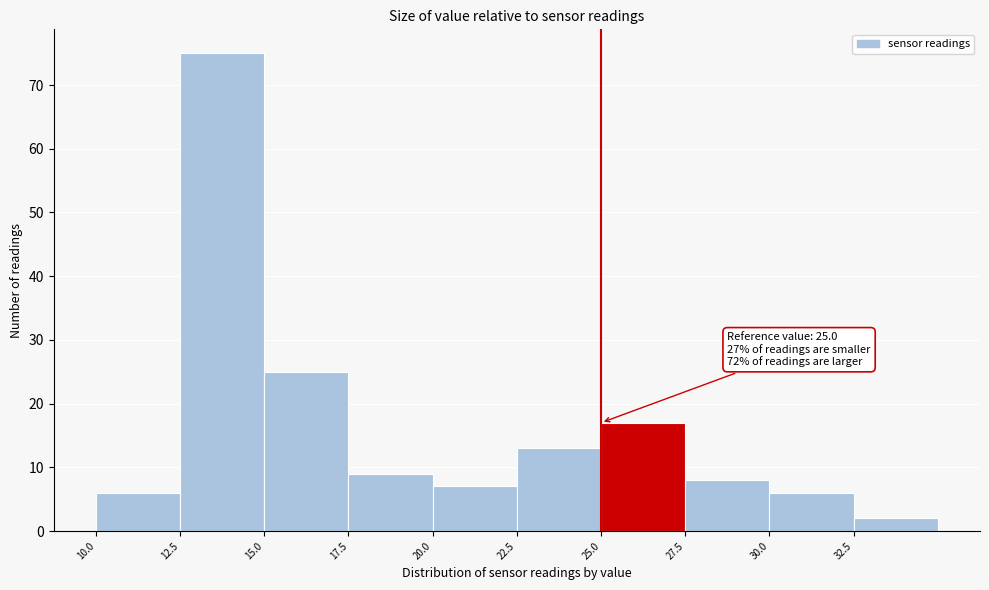

Over which range of the x-axis is the bar tallest?

12.5 to 15.0